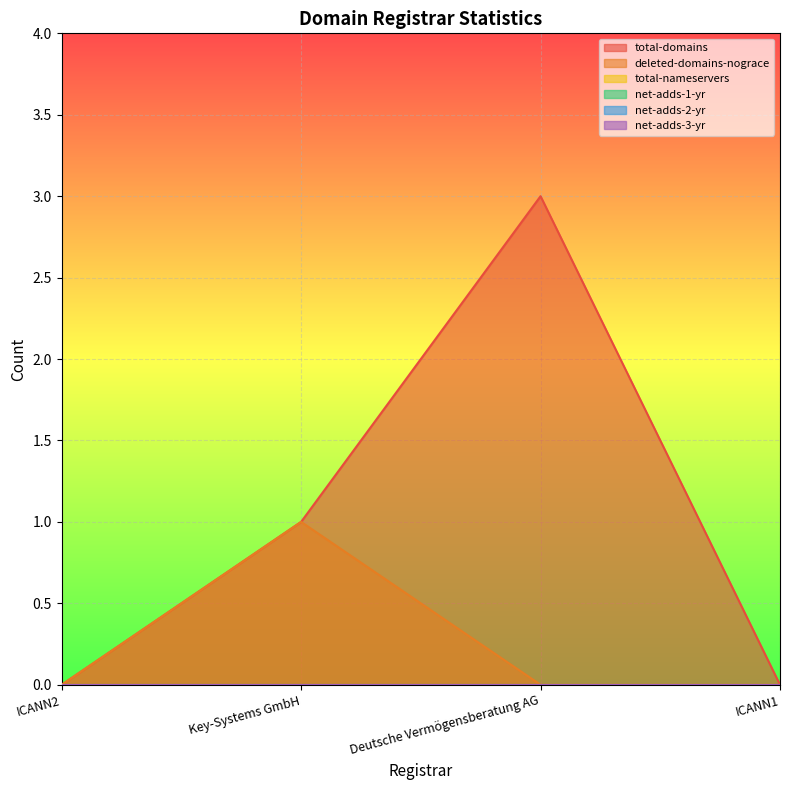

Which series has the largest range (max minus min)?

total-domains